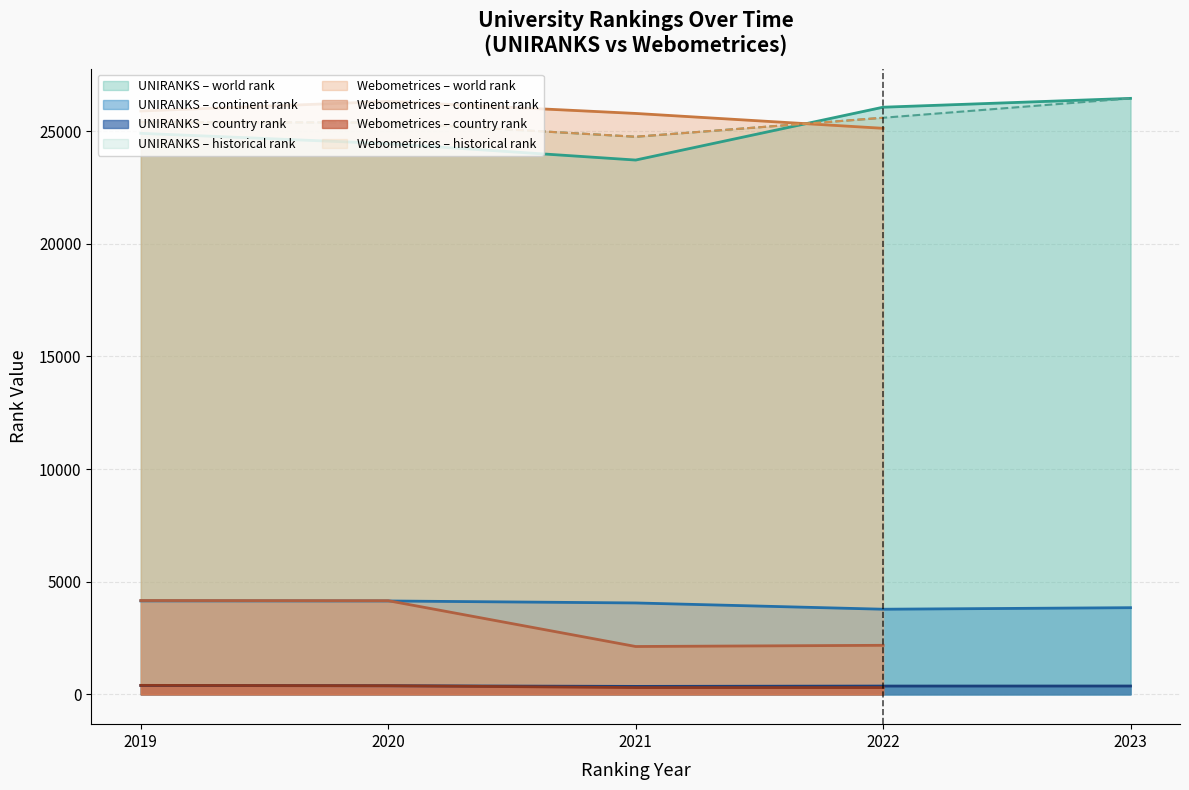

Rank the series at 2021 from highest to lowest value.

historical rank, world rank, continent rank, country rank